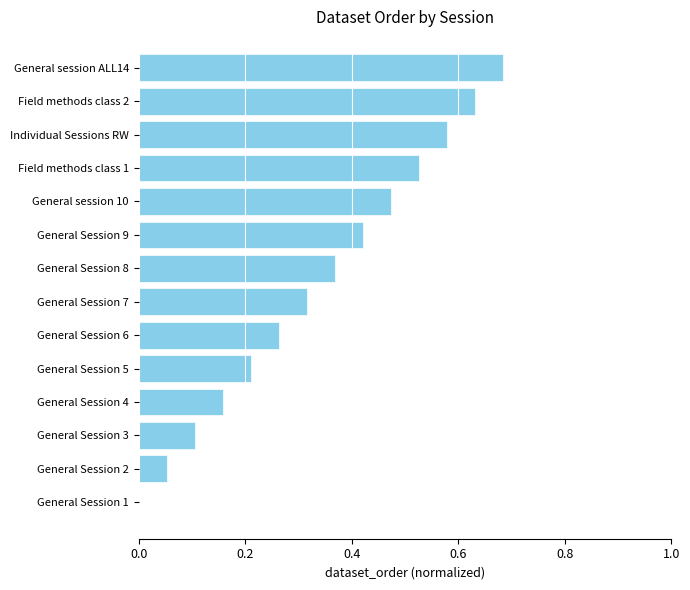

What is the sum of all values?

4.8